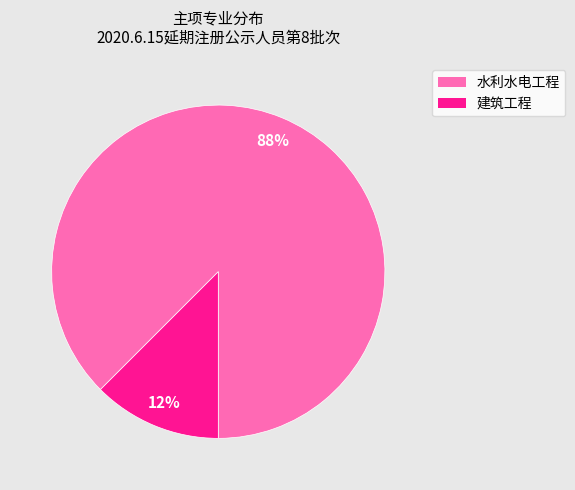

Between 建筑工程 and 水利水电工程, which is larger?

水利水电工程